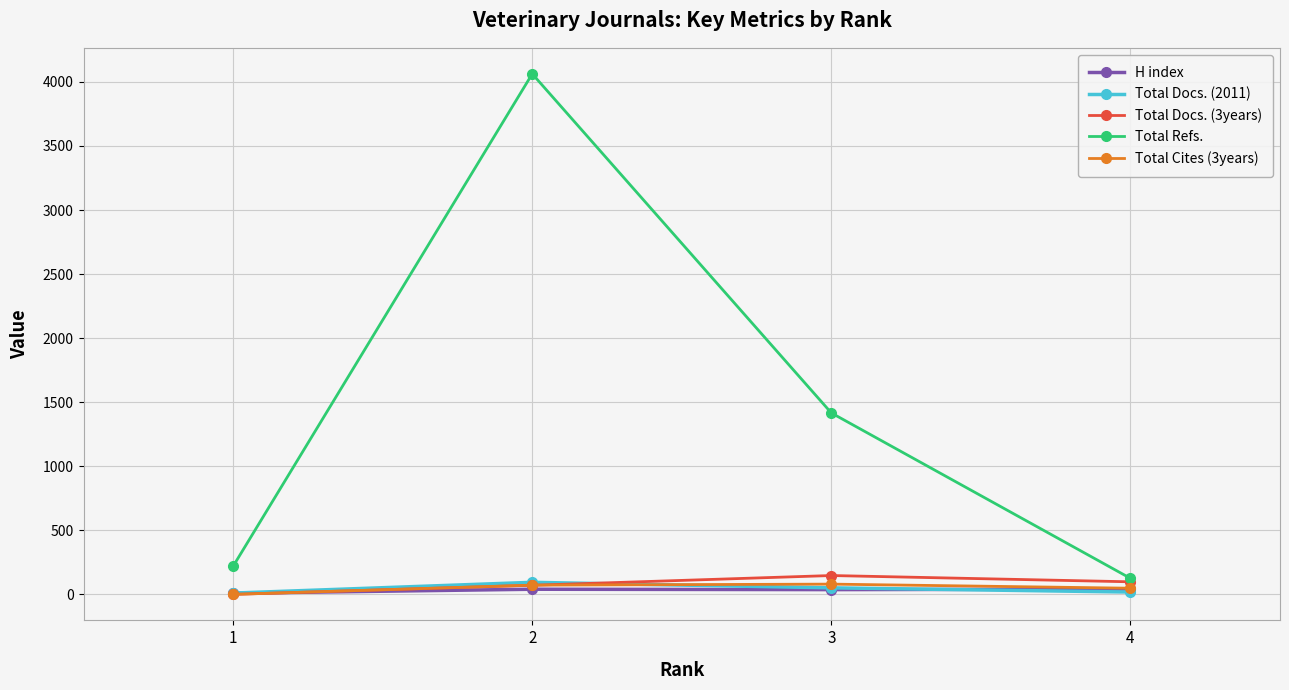

Is this an area chart (filled region under the line)?

No